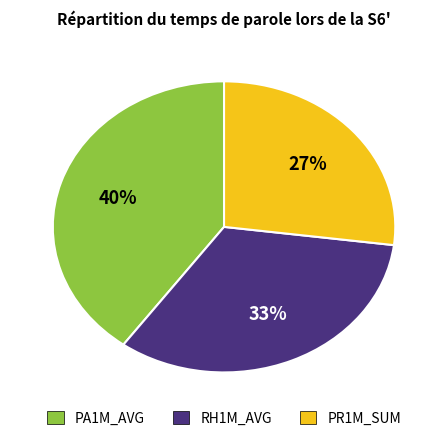

Is the sum of RH1M_AVG and PR1M_SUM greater than half?

Yes